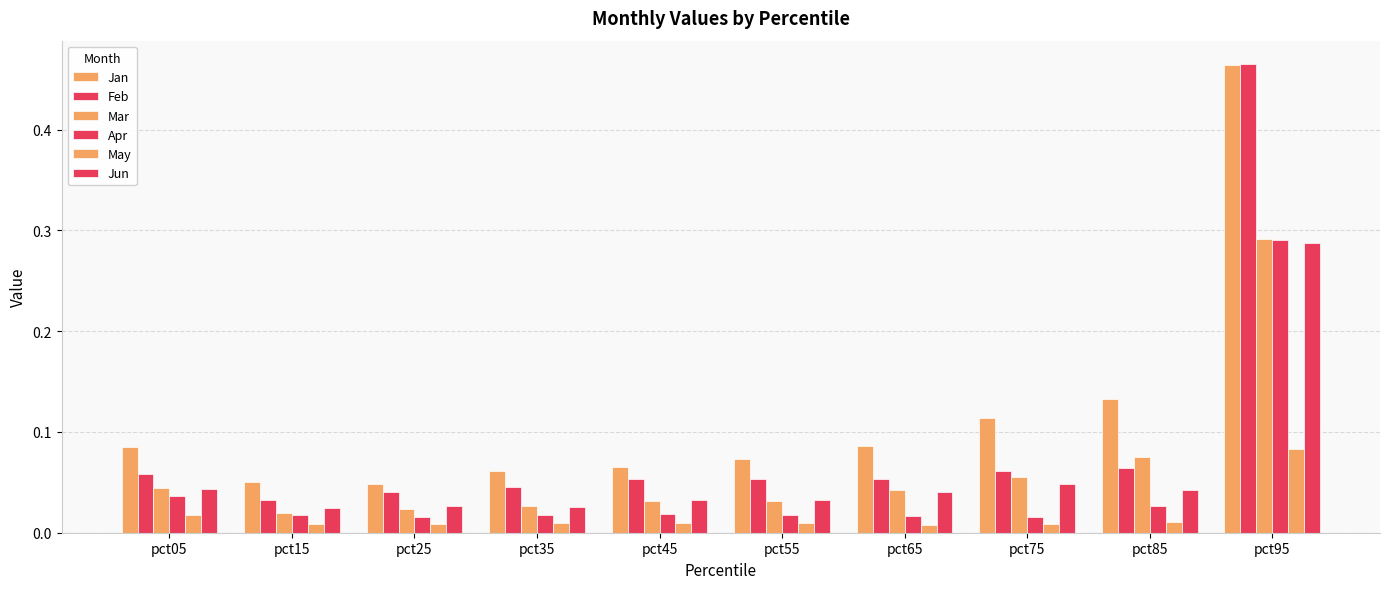

What is the total value across all series at pct25?

0.2